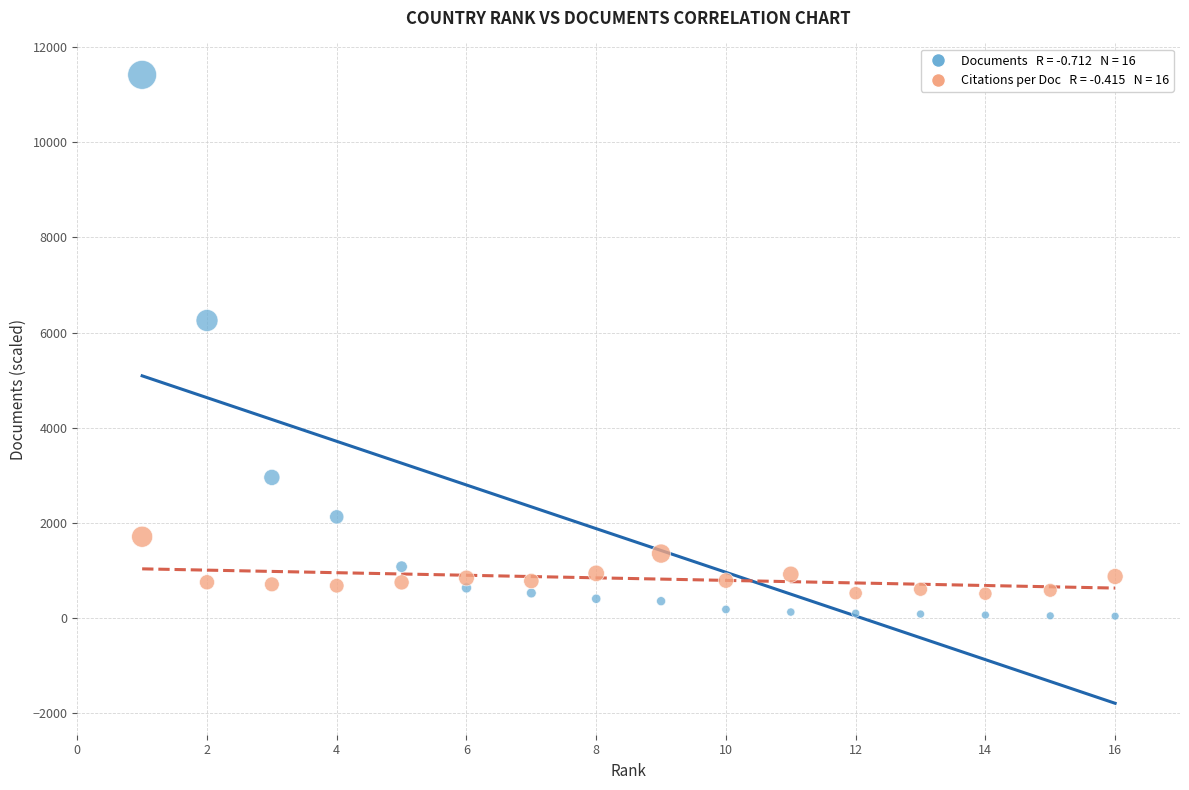

Across all data points, what is the range of Y values (max minus min)?

11373.0